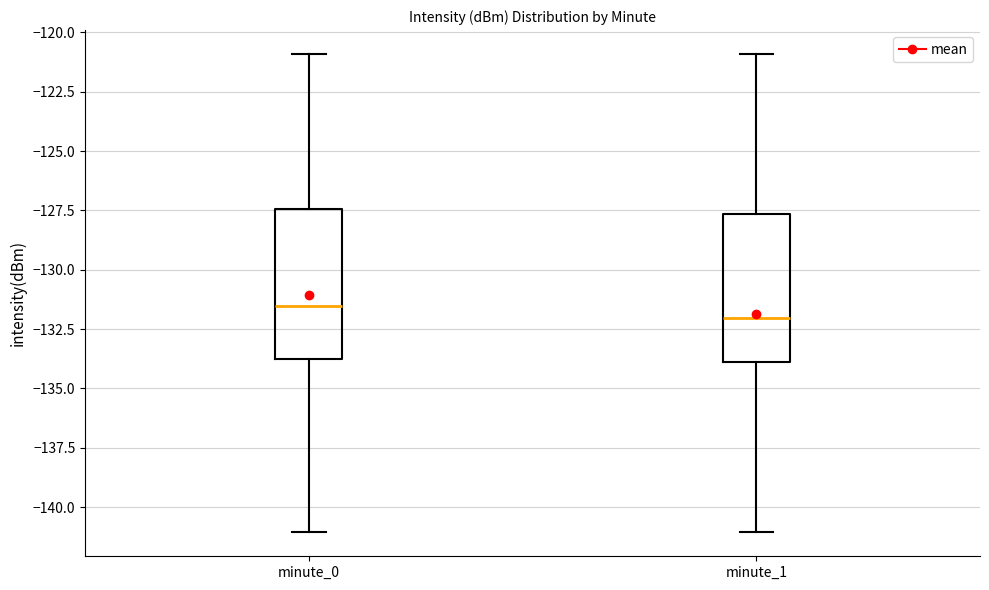

Reading left to right, read every box against the y-axis: the position of its median line, the range the box covers, and the ends of its whiskers. The values are not printed on the chart, so give them approximately, as read against the axis.

minute_0: median -131.5, box -134.0 to -127.5, whiskers -141.0 to -121.0
minute_1: median -132.0, box -134.0 to -127.5, whiskers -141.0 to -121.0